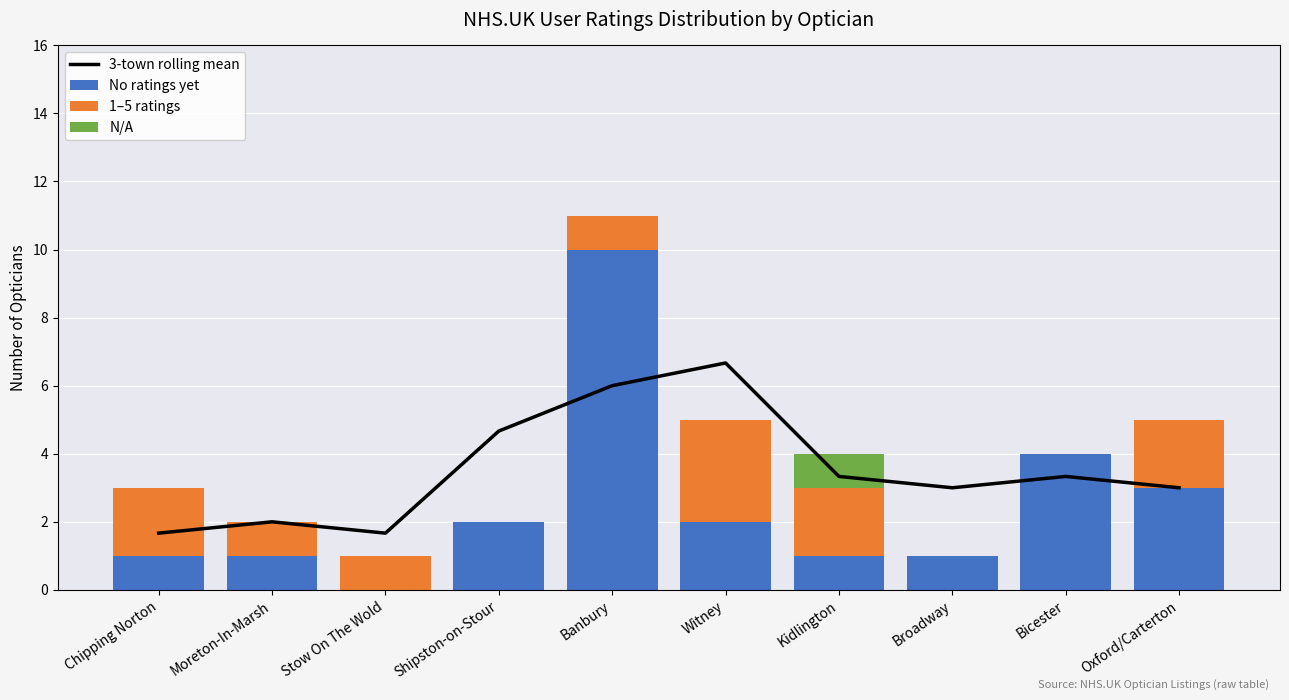

List the series in order of their overall mean, lowest first.

N/A, 1–5 ratings, No ratings yet, 3-town rolling mean